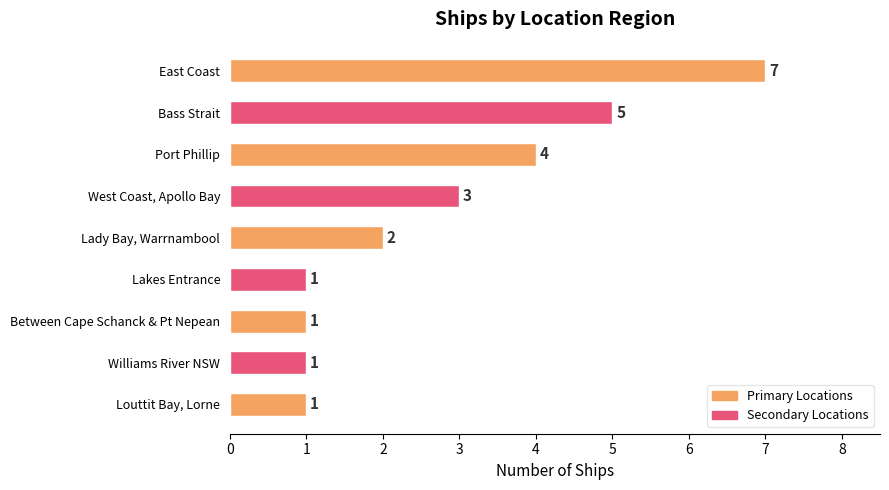

Does the chart contain stacked bars?

No